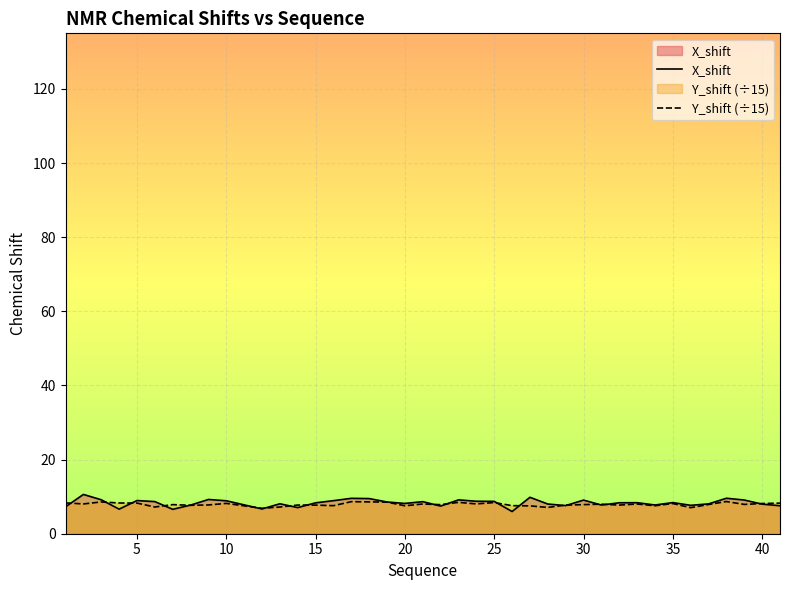

What is the lowest value of the X_shift series?

6.0